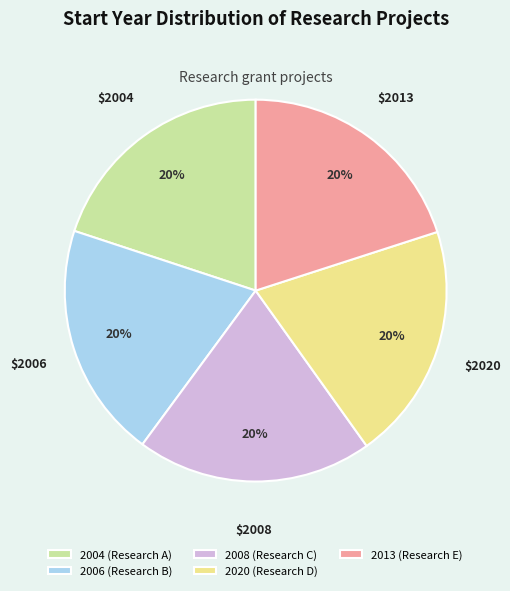

To the nearest percent, what percentage of the pie is 2013 (Research E)?

20%